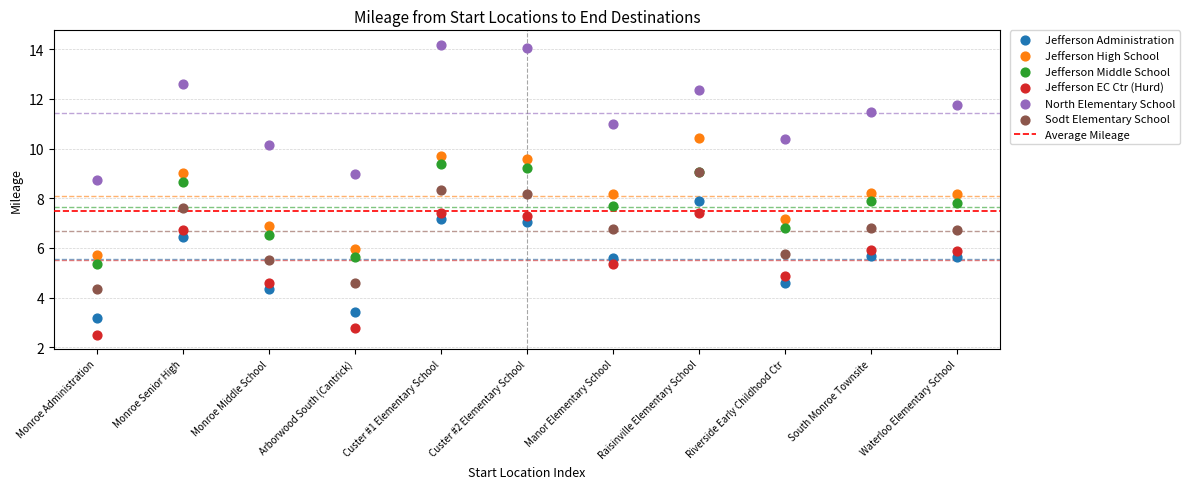

Which series has the largest Y range (max minus min)?

North Elementary School